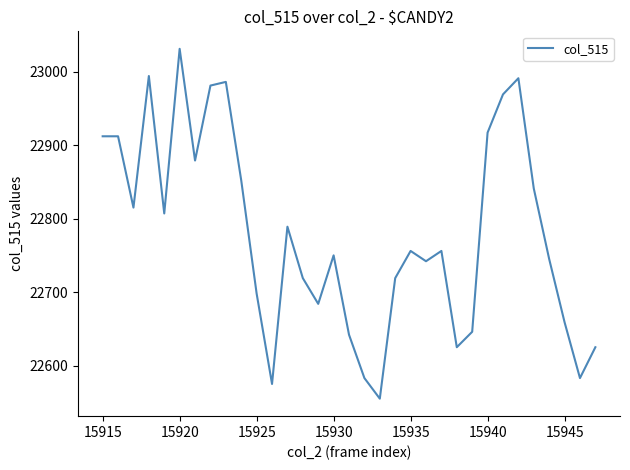

What is the greatest value displayed?

23031